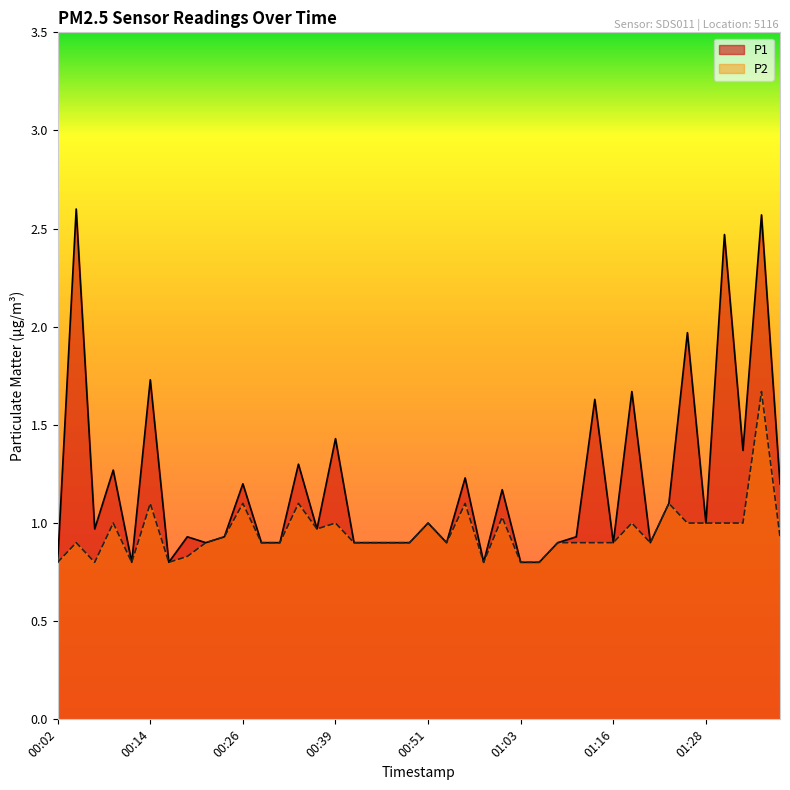

What position from the left is 00:51?

21